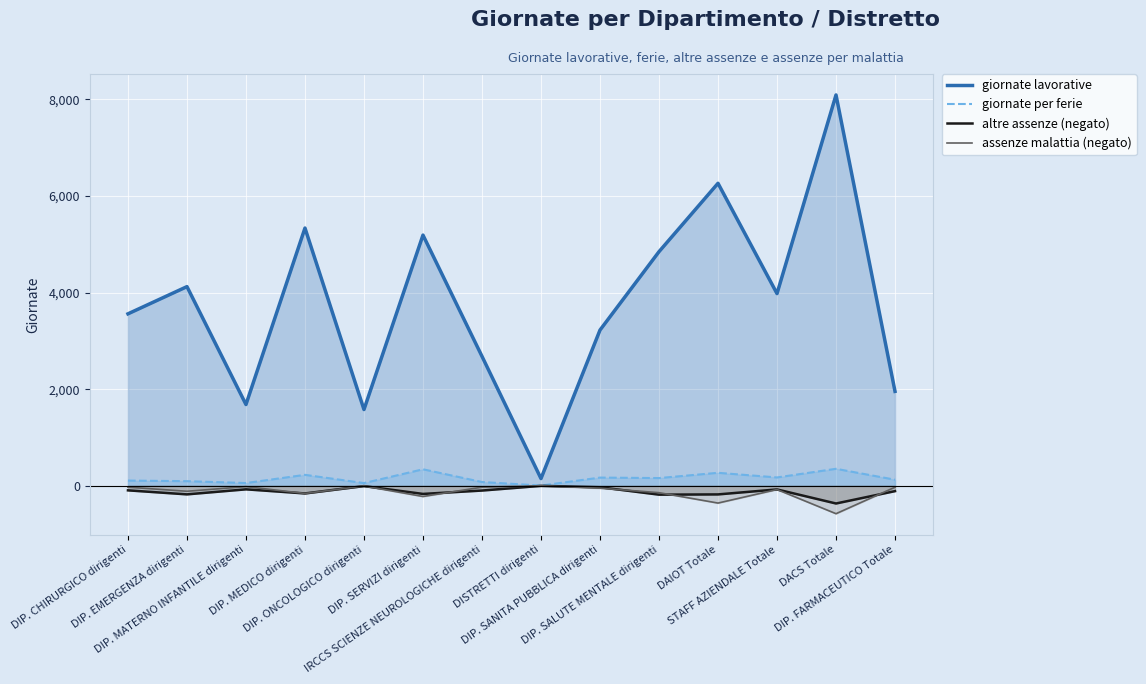

Which series changed the most between DIP. EMERGENZA dirigenti and DIP. SERVIZI dirigenti?

giornate lavorative